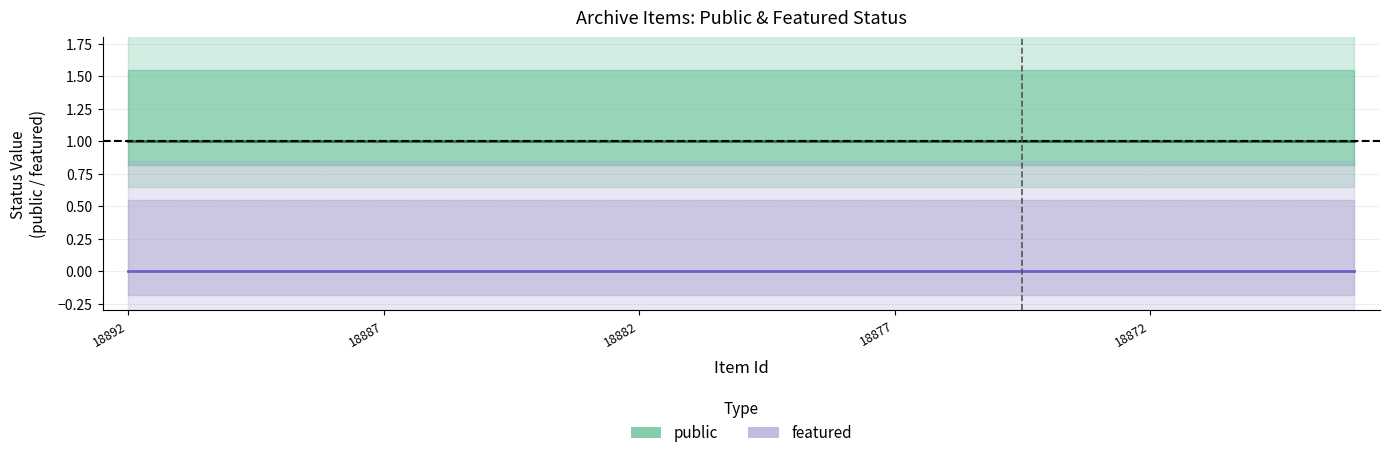

What is the approximate value of public at 18886?

1